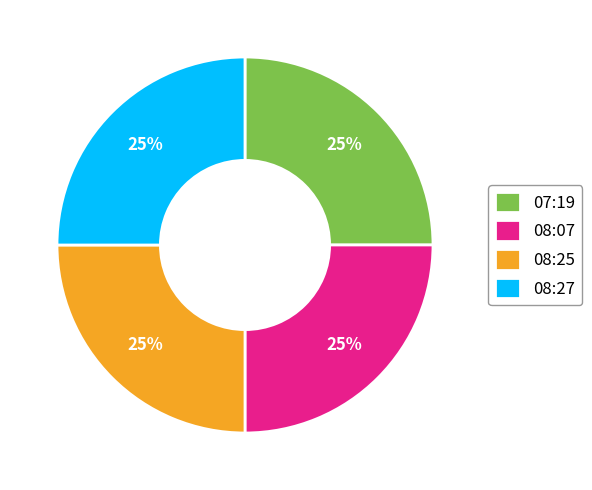

Is it true that 08:07 is 16% of the pie?

False